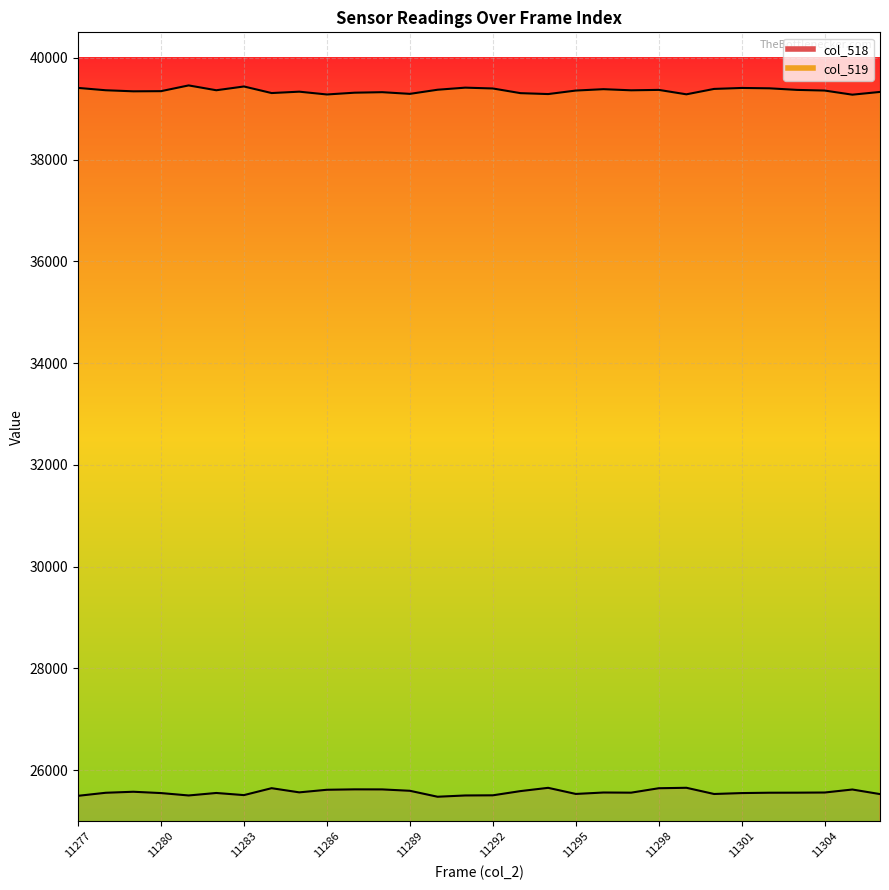

What is the value of the col_518 point at the 7th from the left?

25512